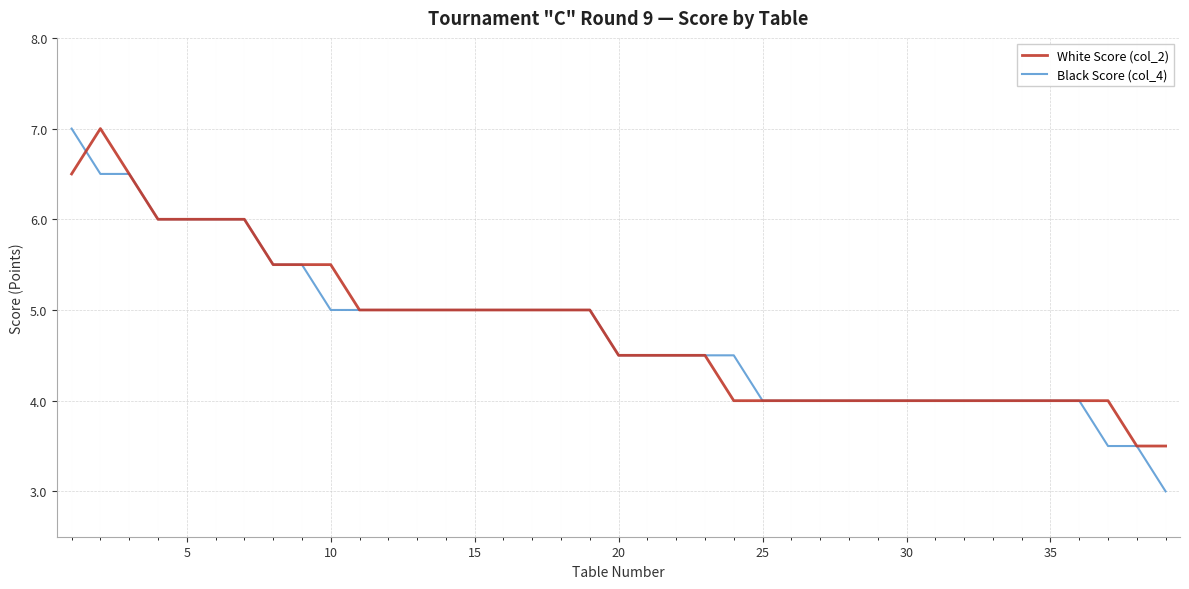

Which series ends up on top after the final intersection of White Score (col_2) and Black Score (col_4)?

White Score (col_2)